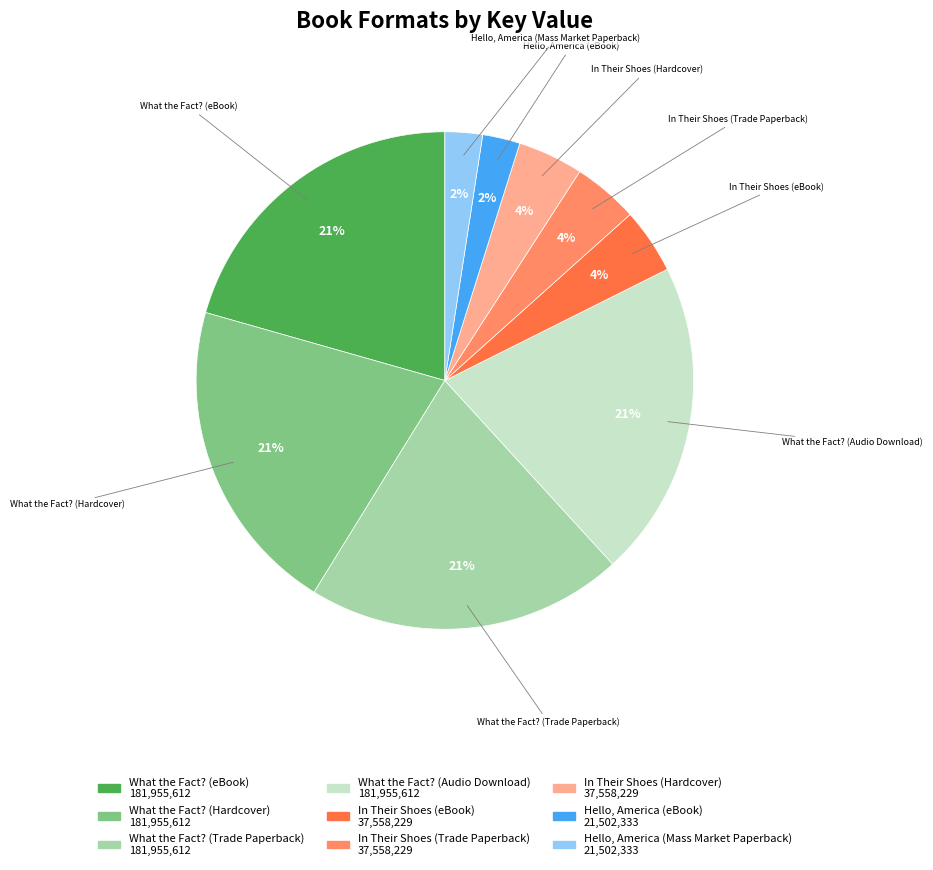

Do What the Fact? (Audio Download) and In Their Shoes (Trade Paperback) together represent more than half of the pie?

No